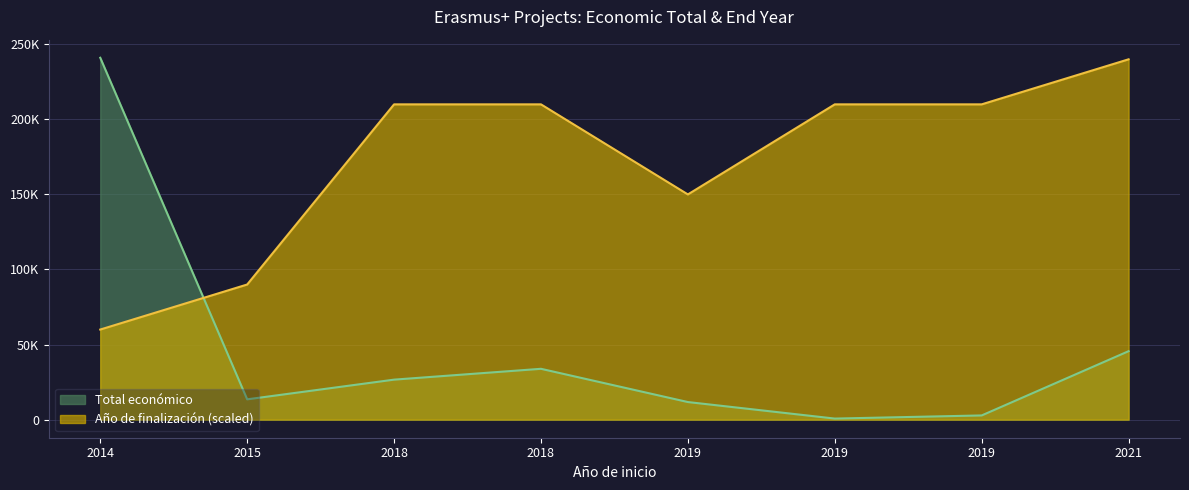

Is it true that Año de finalización equals 275543.1 at 2019?

False